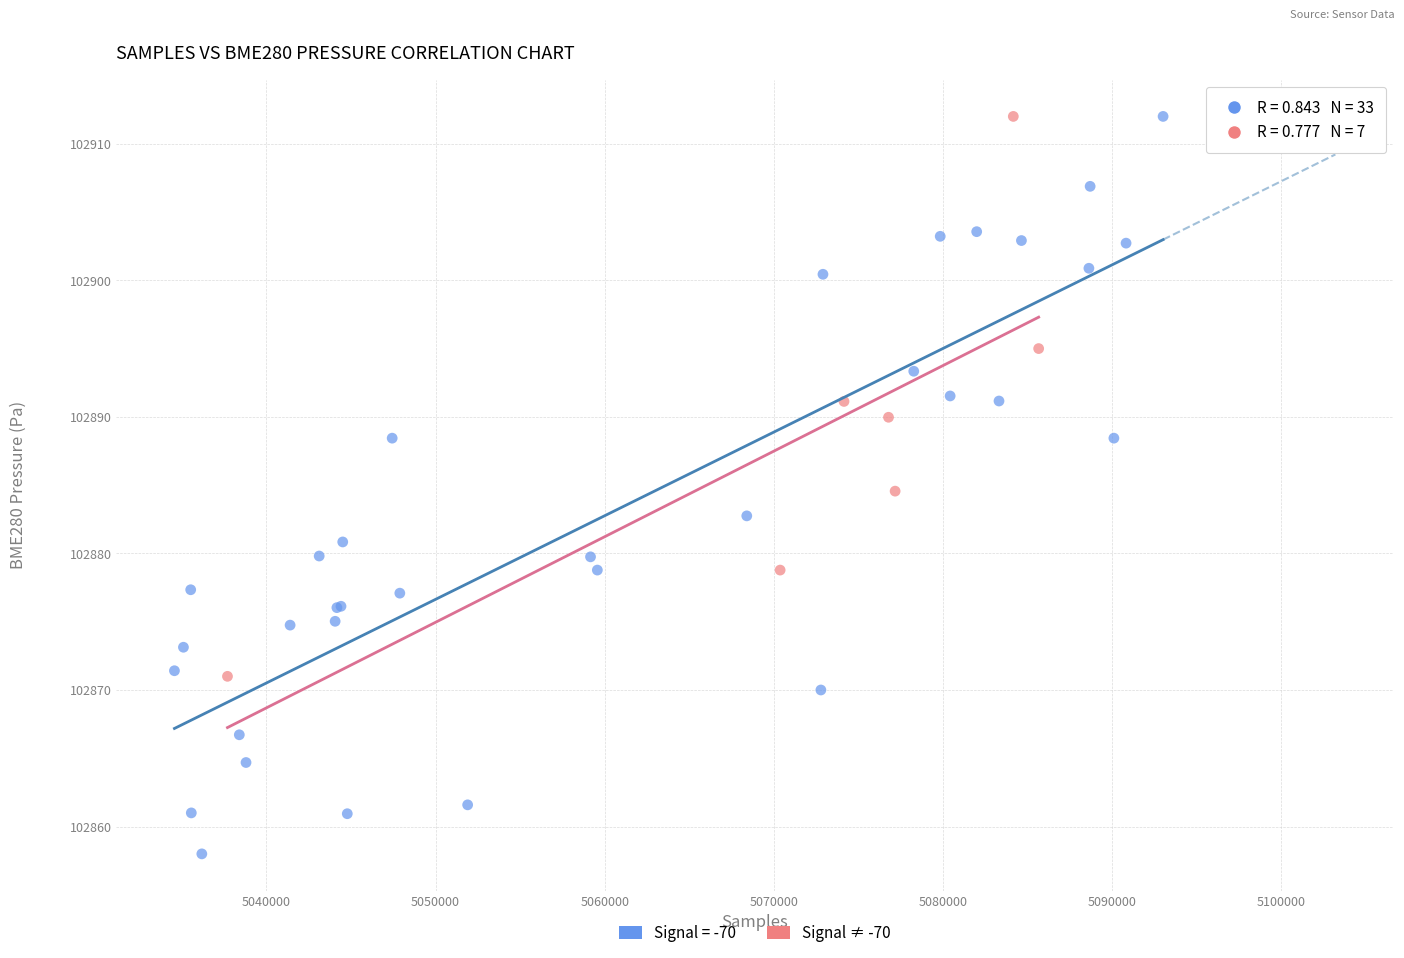

Which series has the largest Y range (max minus min)?

Signal = -70